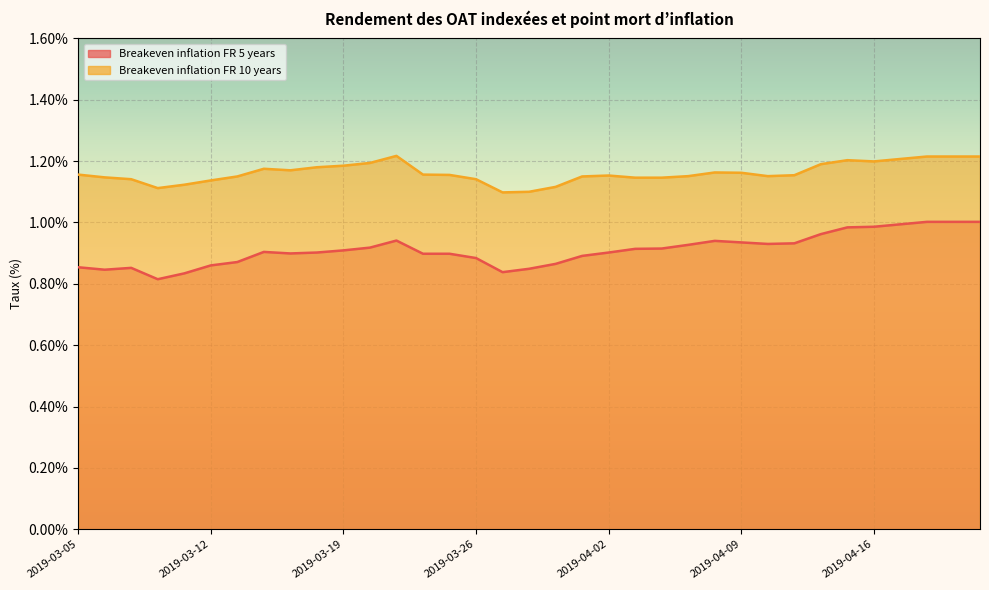

In Breakeven inflation FR 10 years, how many points are lower than both neighbors (excluding endpoints)?

5